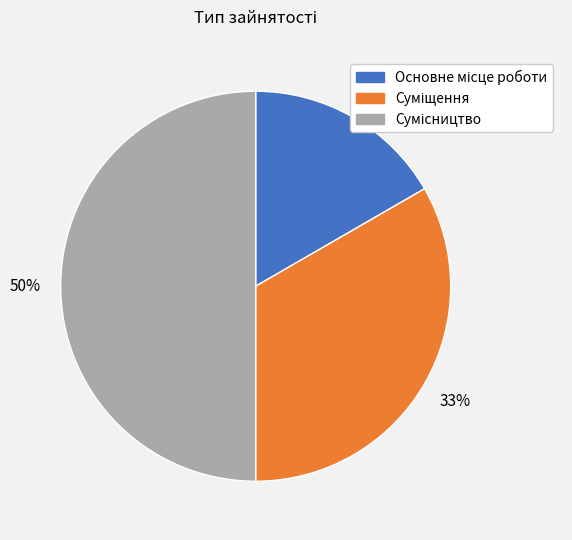

To the nearest percent, what is the average slice percentage?

33%